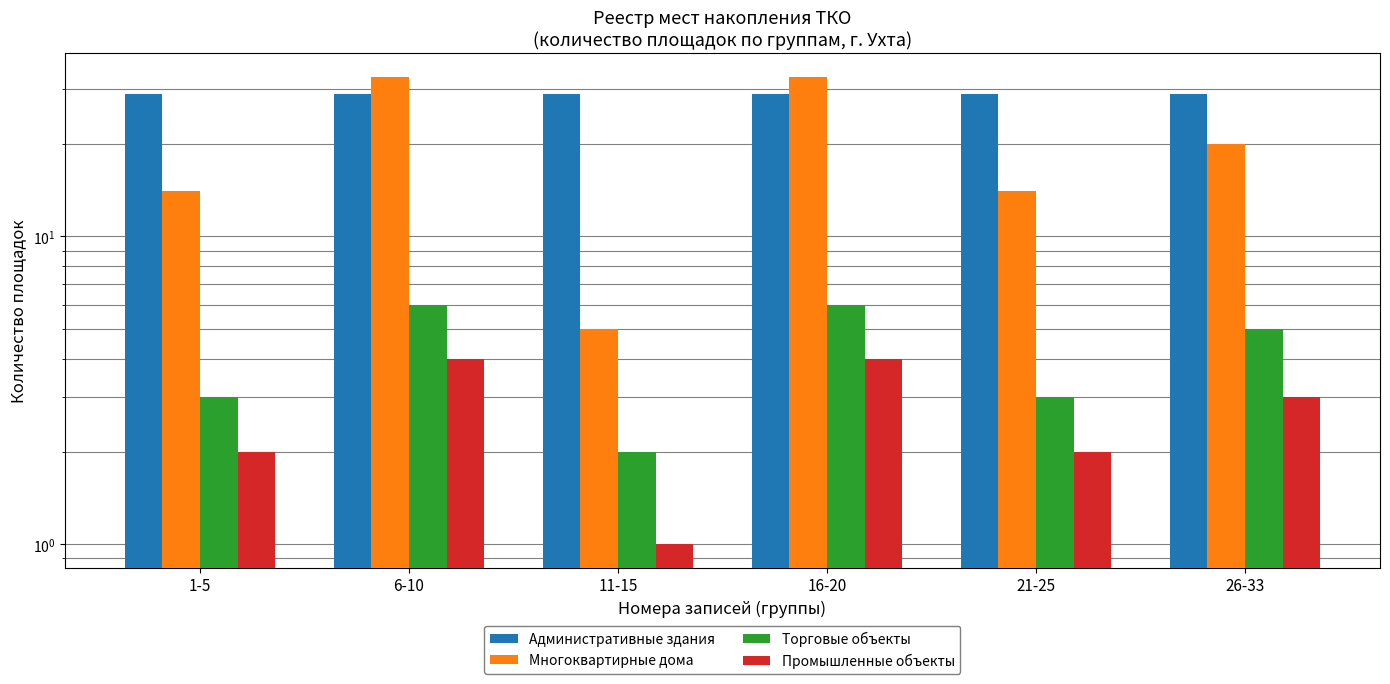

Count the Торговые объекты values in the range 3 to 6.

5